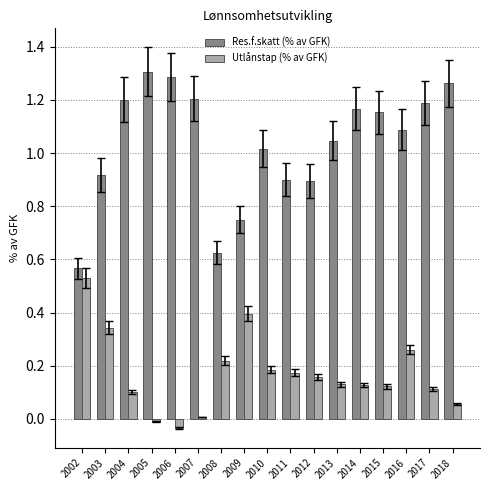

What is the sum of all Res.f.skatt (% av GFK) values?

17.6